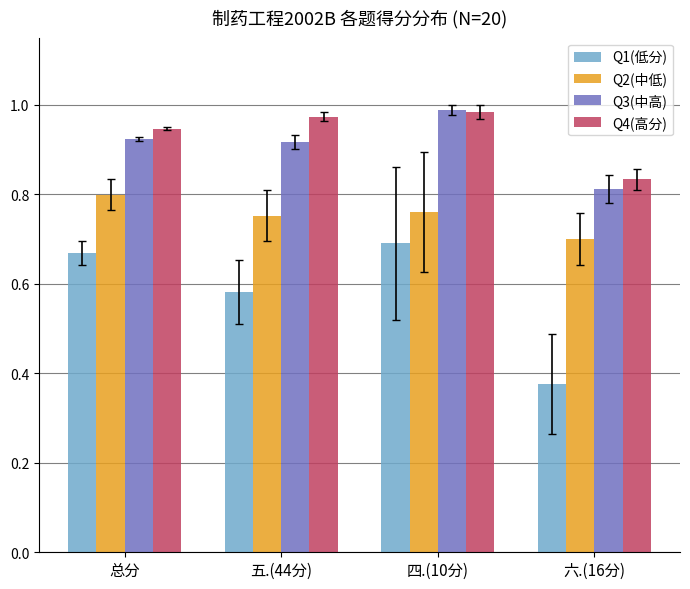

Is it true that Q4(高分) equals 0.4 at 五.(44分)?

False